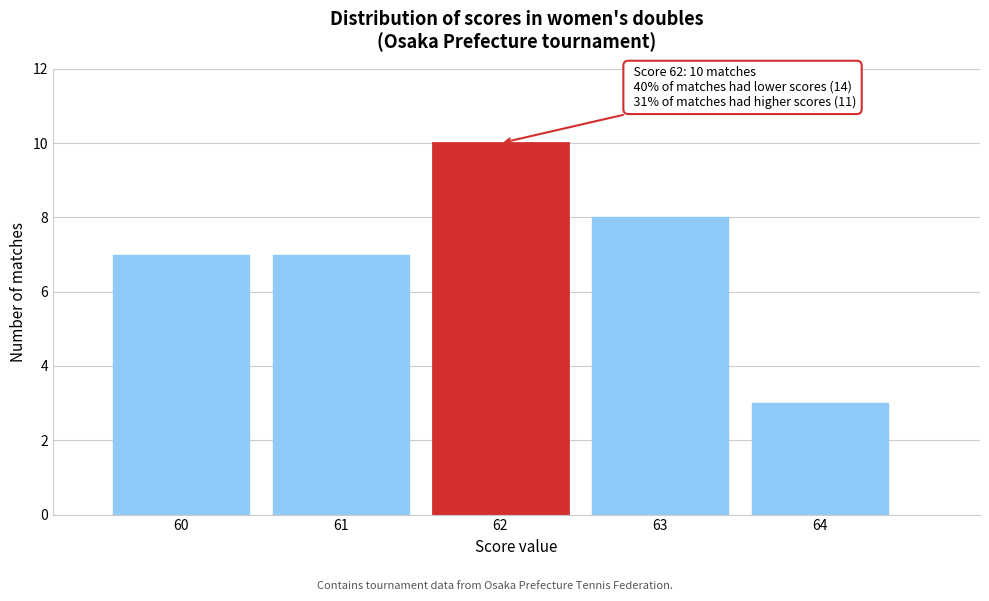

Reading left to right, what are all the values shown in this chart?

7	7	10	8	3